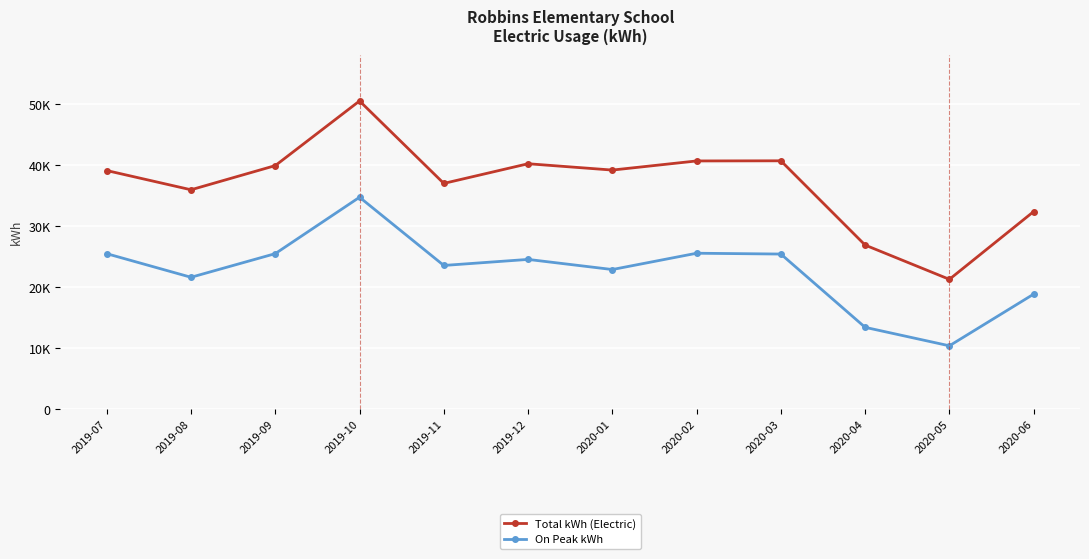

At which label is Total kWh (Electric) closest to 35887?

2019-08